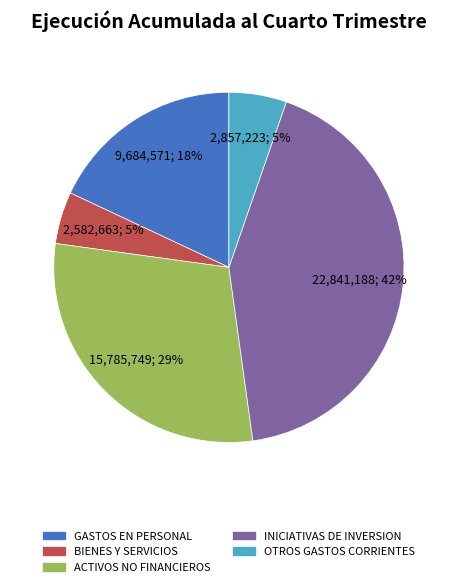

To the nearest percent, what is the average slice percentage?

20%